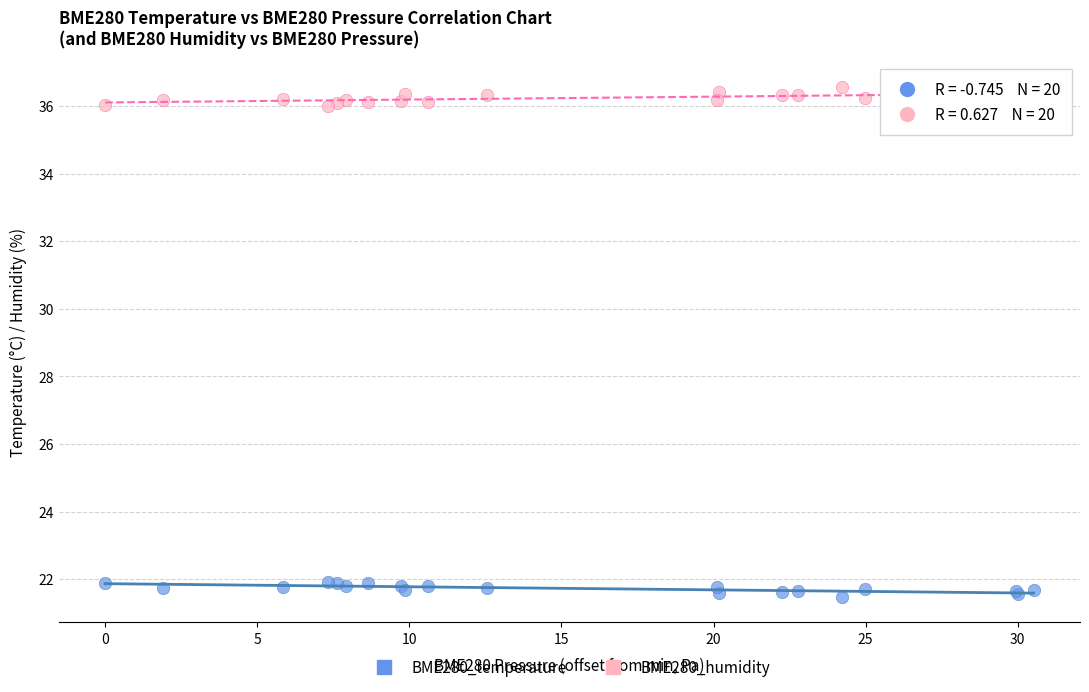

Which series reaches the maximum Y coordinate?

BME280_humidity